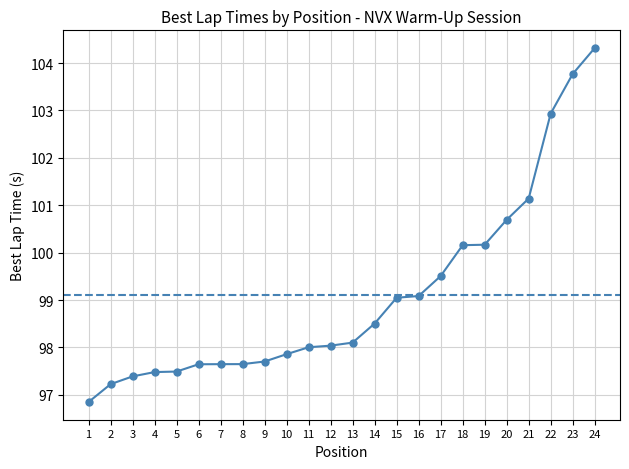

Approximately how many times larger is the value at 5 compared to 7?

1.0